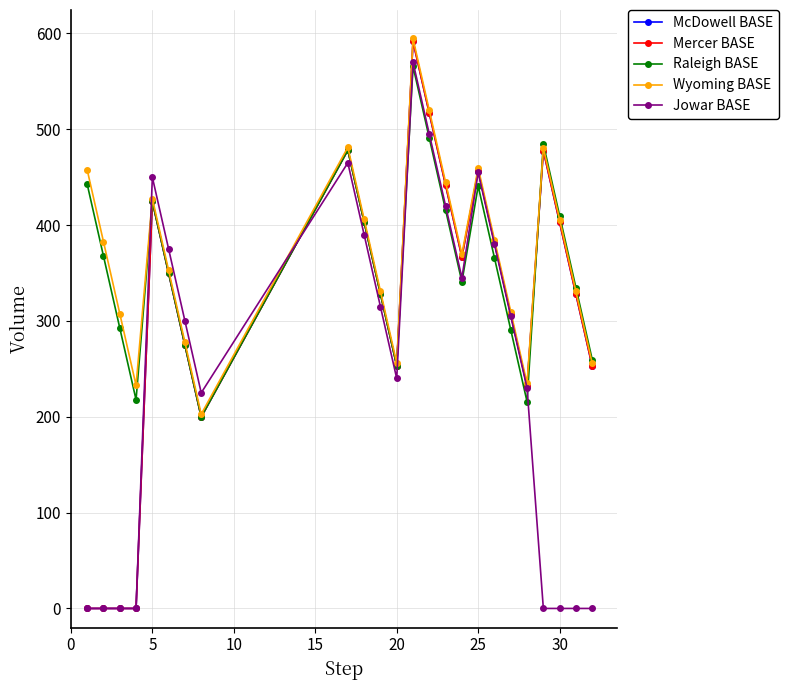

How many categories are shown in the chart?

24